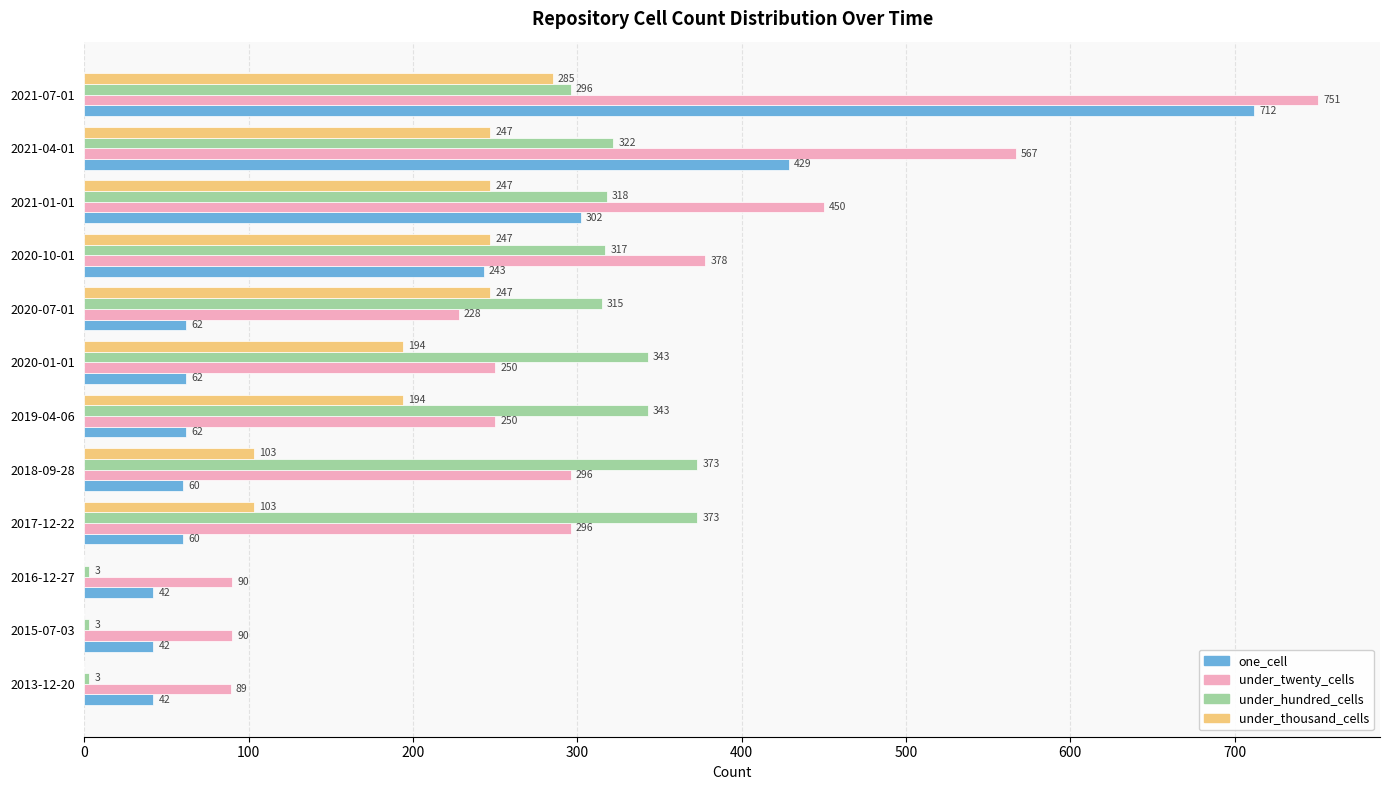

What is the approximate value of under_twenty_cells at 2017-12-22?

296